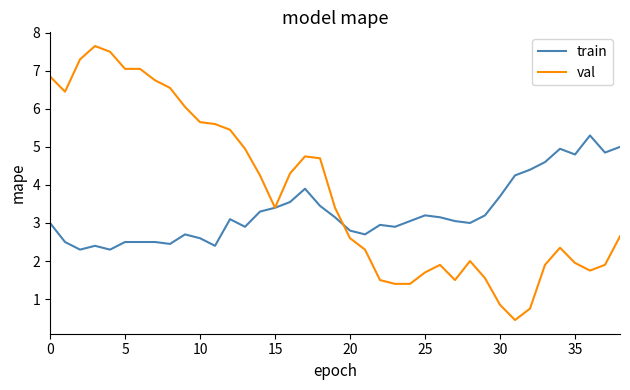

How many lines are shown in the chart?

2